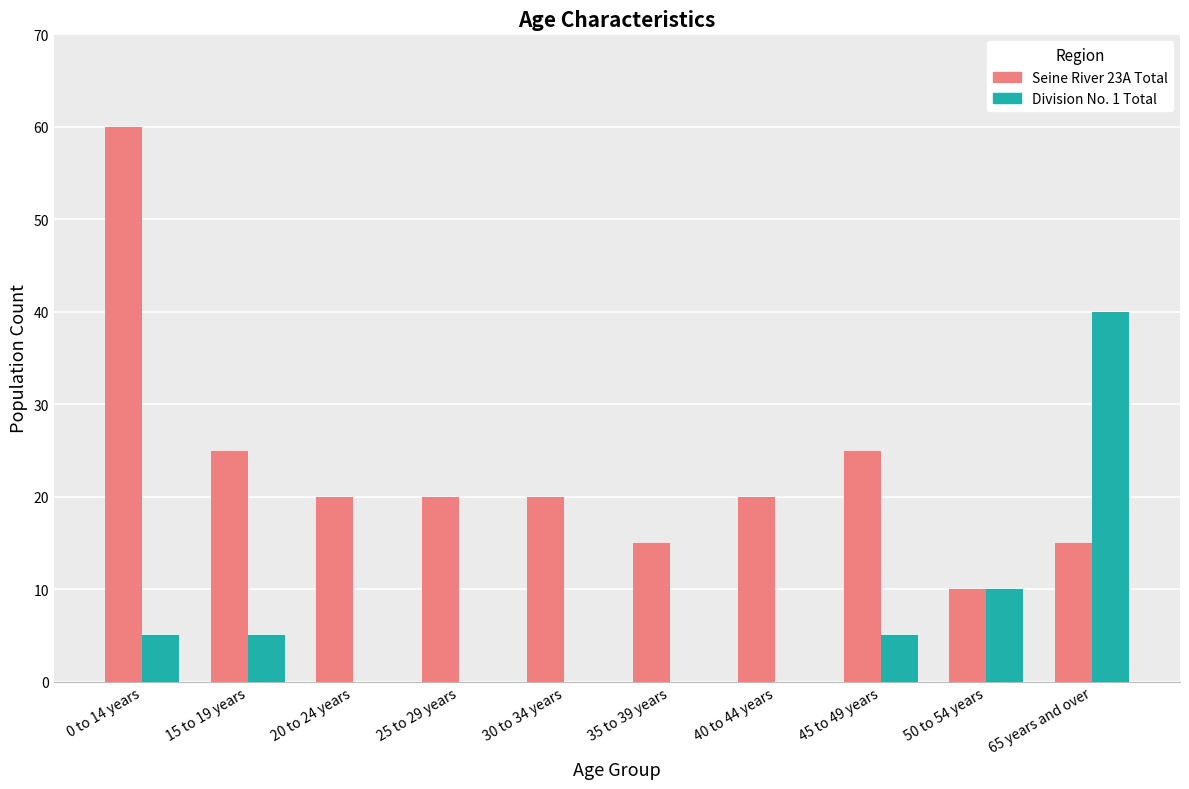

Does the chart contain stacked bars?

No